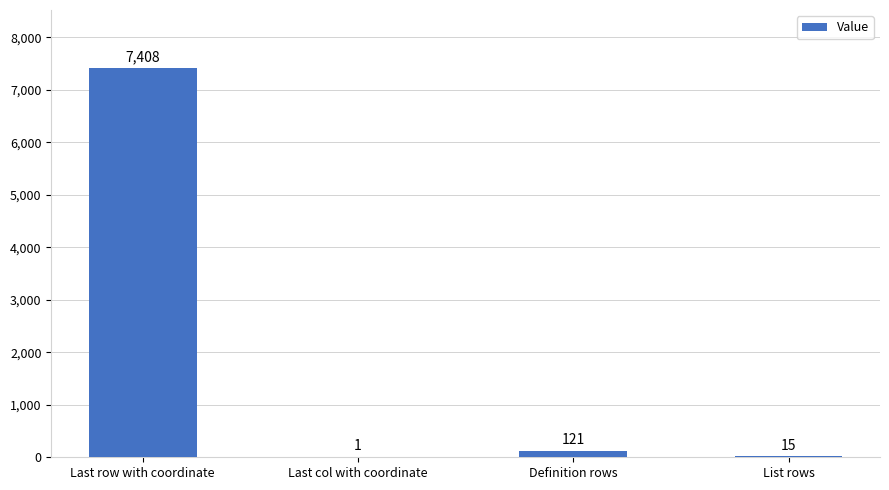

Which has a higher value, List rows or Last row with coordinate?

Last row with coordinate